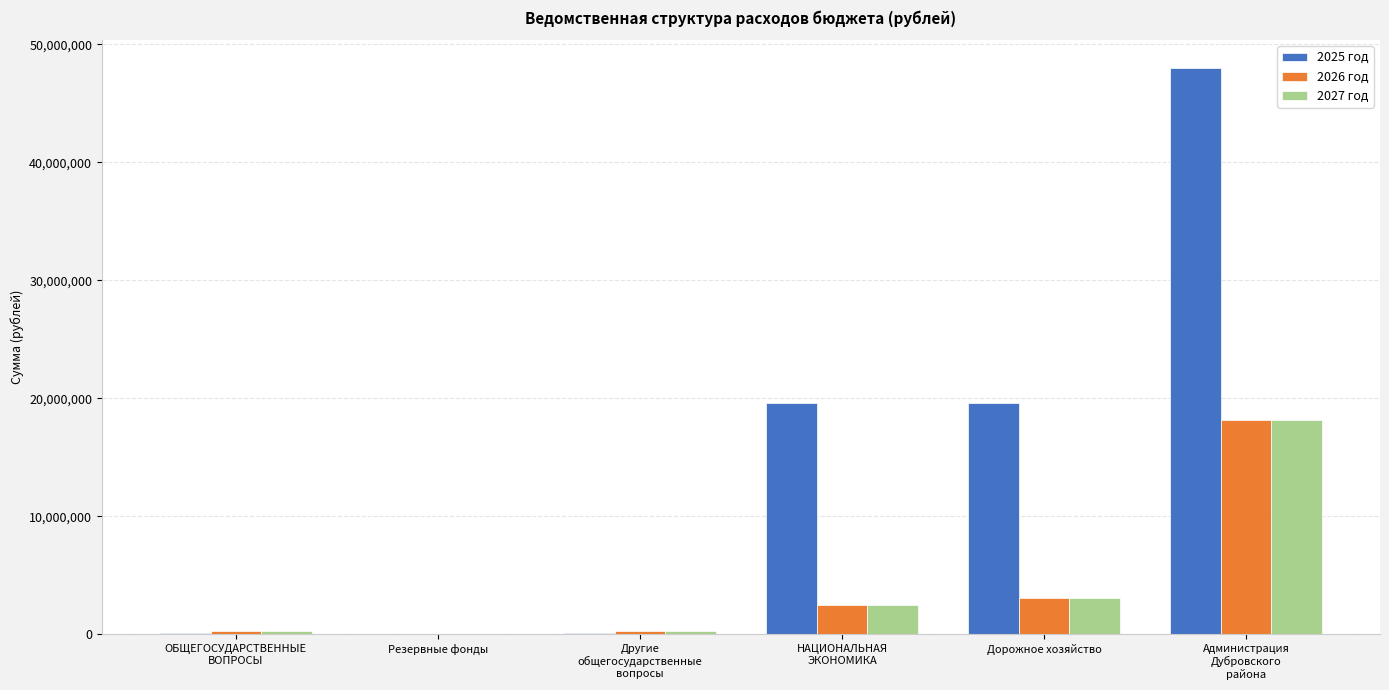

What value does the 2026 год series have at Дорожное хозяйство?

3051000.0